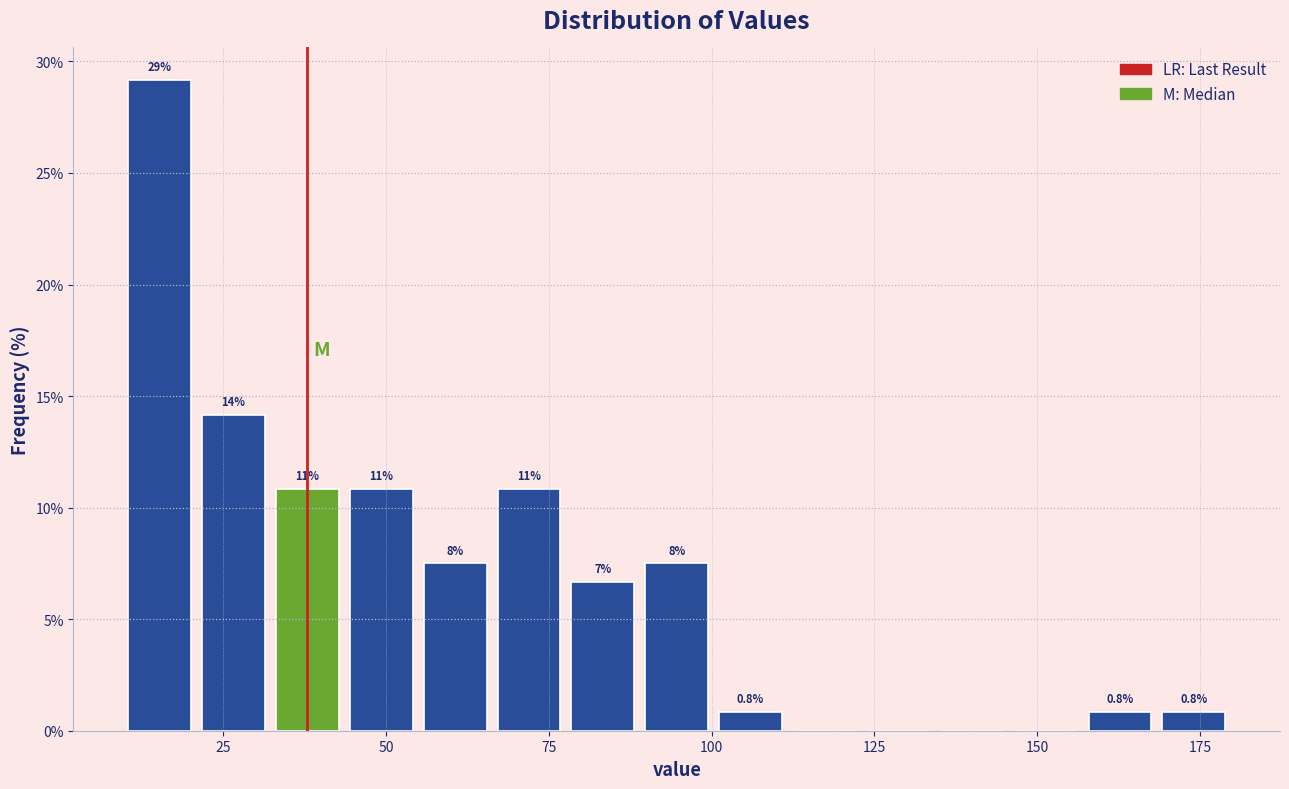

Around what value on the x-axis is the tallest bar? Give the approximate position of its centre, as read against the axis.

15